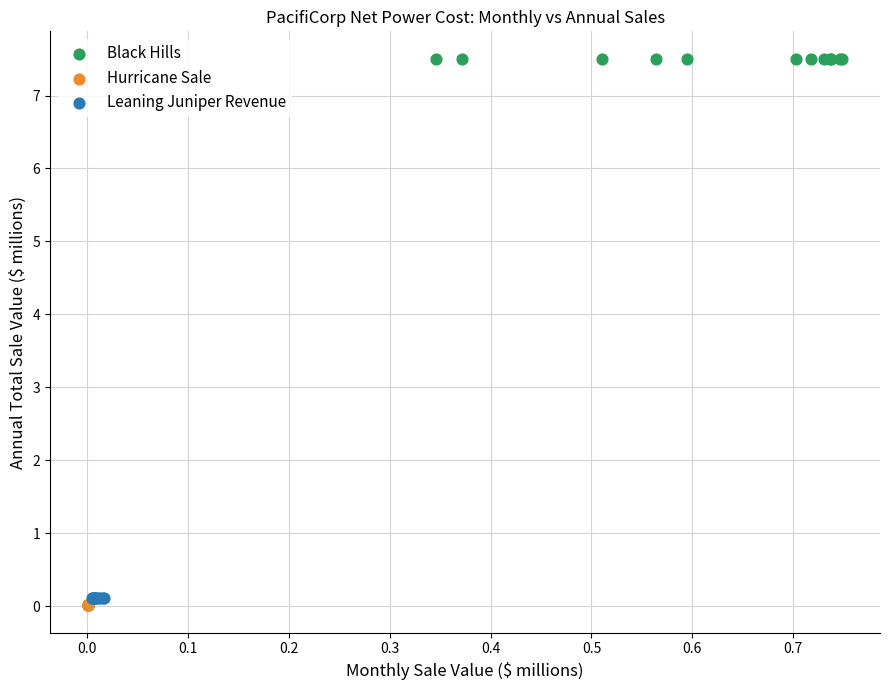

Which series reaches the minimum Y coordinate?

Hurricane Sale